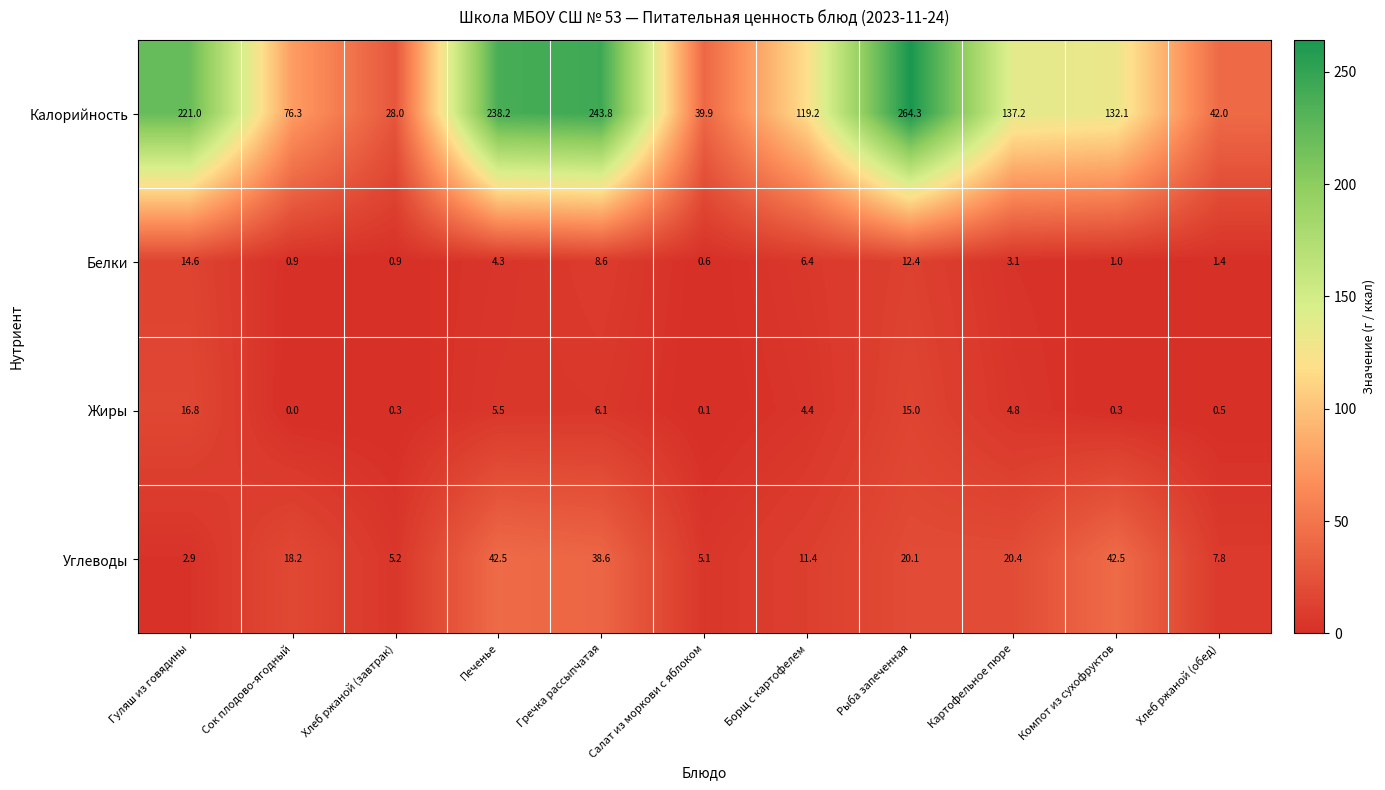

How many data points in Калорийность are above 132?

6